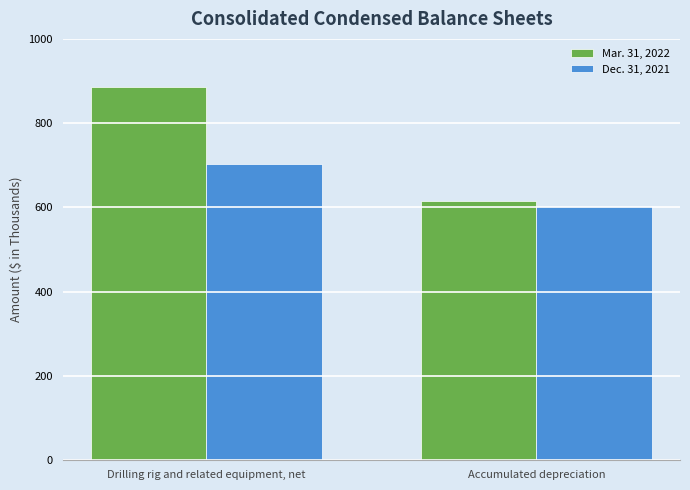

List the labels in order of Mar. 31, 2022 value, smallest first.

Accumulated depreciation, Drilling rig and related equipment, net